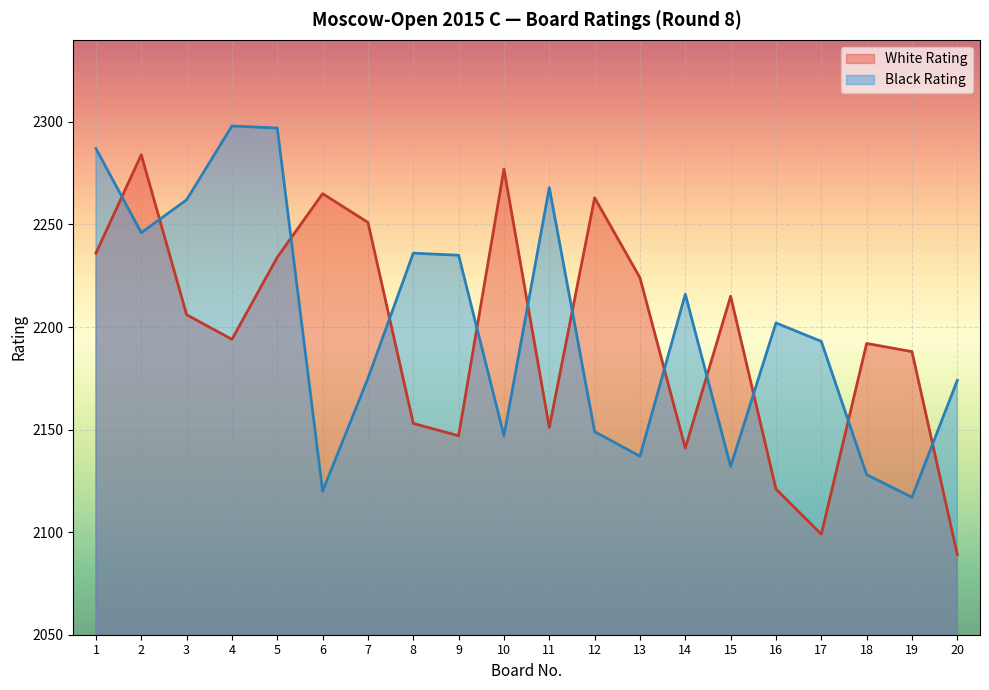

Rank the categories by Black Rating value from lowest to highest.

19, 6, 18, 15, 13, 10, 12, 20, 7, 17, 16, 14, 9, 8, 2, 3, 11, 1, 5, 4